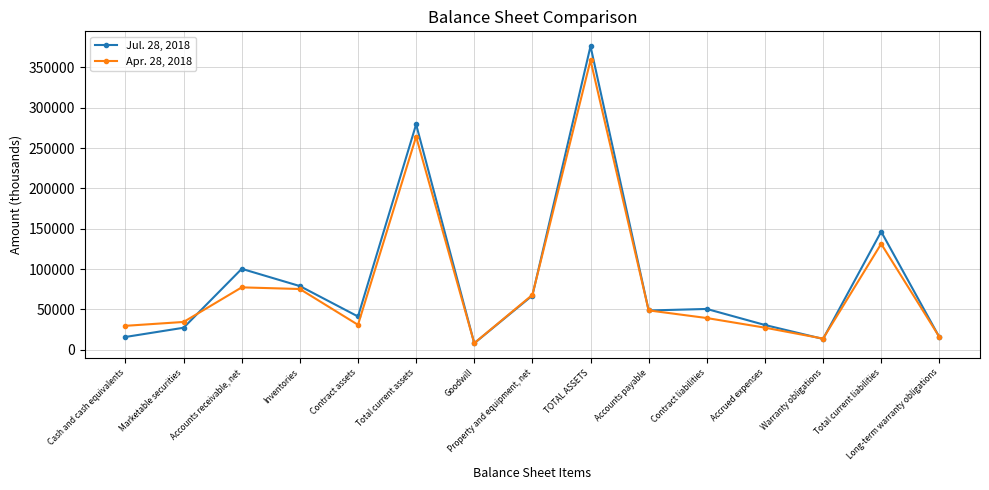

At how many categories does at least one series exceed 200841?

2